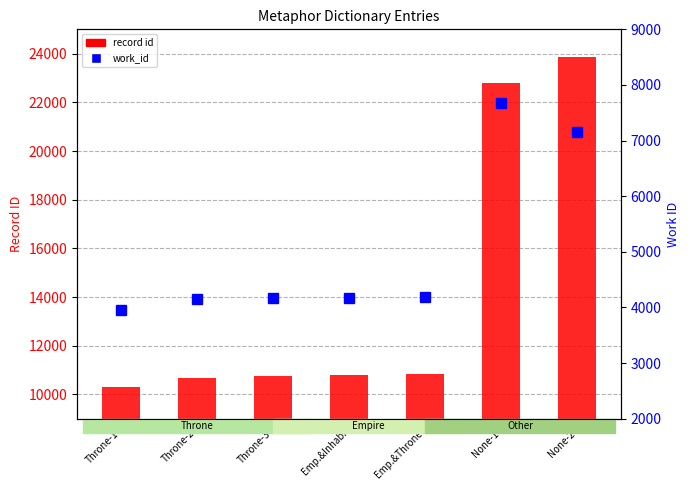

What position from the left is Throne-2?

2